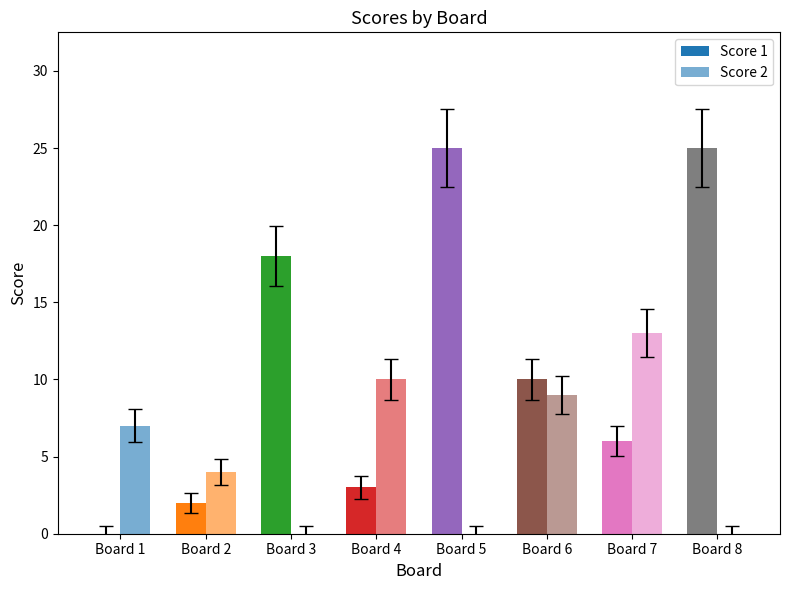

At which label does Score 2 reach its minimum?

Board 3